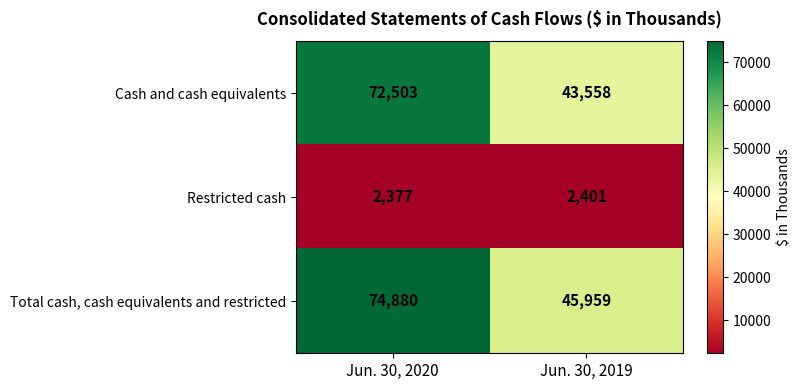

What is the sum of the Cash and cash equivalents values at Jun. 30, 2019 and Jun. 30, 2020?

116061